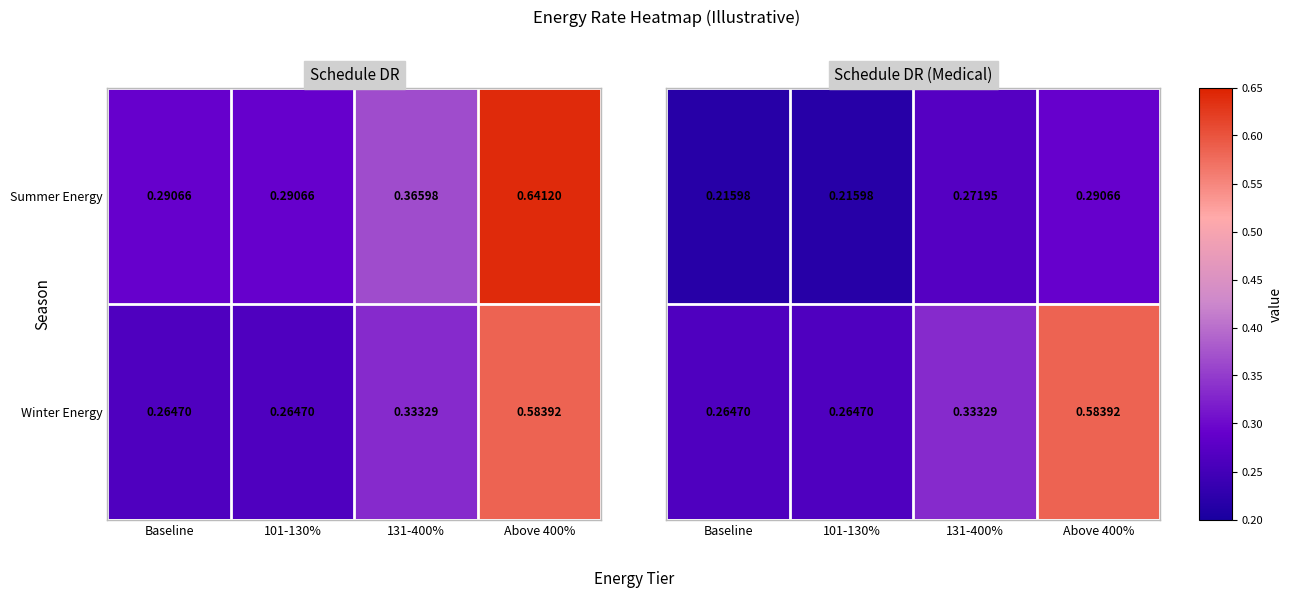

True or false: Summer Energy has a value of 0.1 at 101-130%.

False